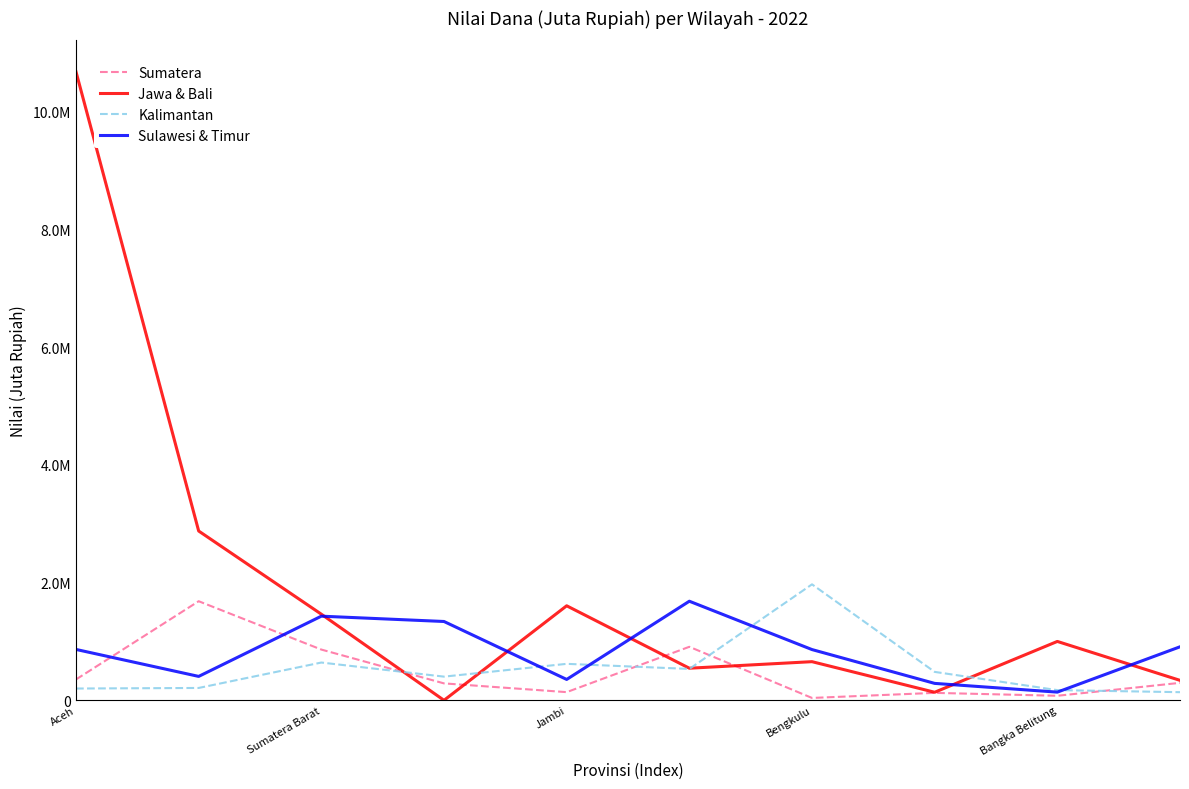

What is the value of the Sumatera point at the 9th from the left?

76893